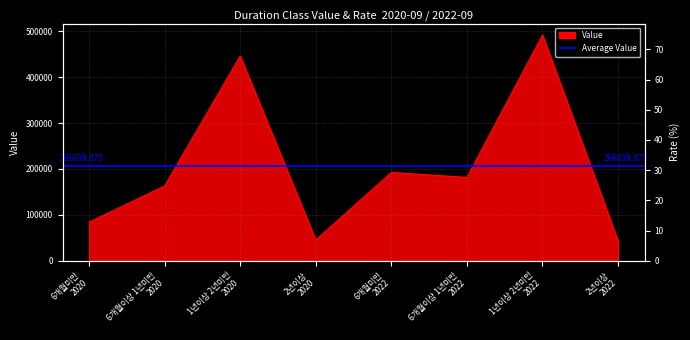

How many data points are less than 181745?

4